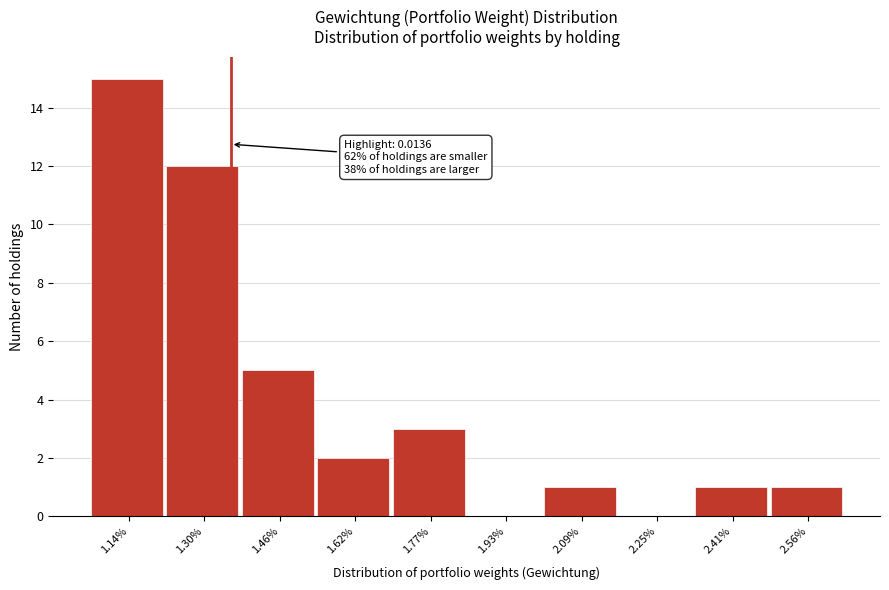

Reading left to right, list all the values displayed in this chart.

1.14%=15	1.30%=12	1.46%=5	1.62%=2	1.77%=3	1.93%=0	2.09%=1	2.25%=0	2.41%=1	2.56%=1